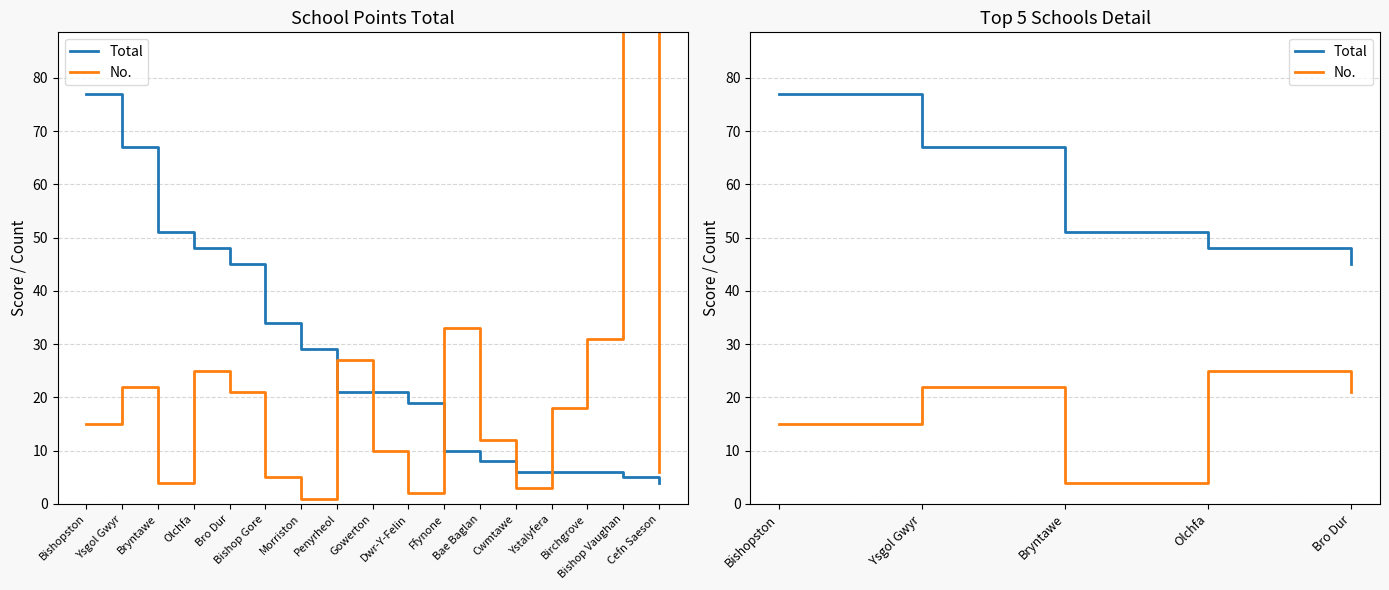

Is it true that Total equals 67 at Olchfa?

False